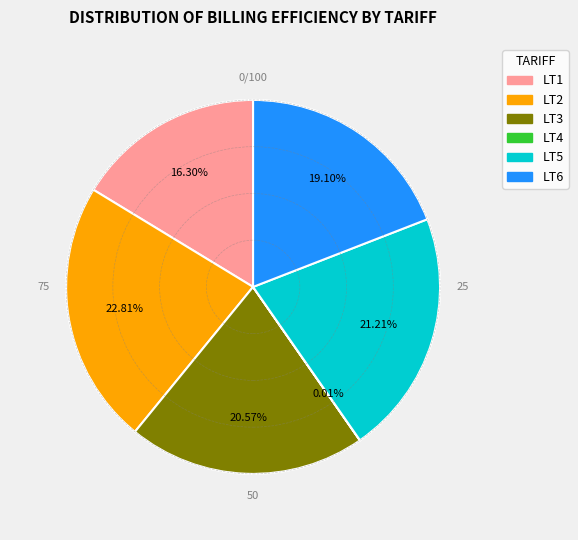

Is there a majority slice in this chart?

No